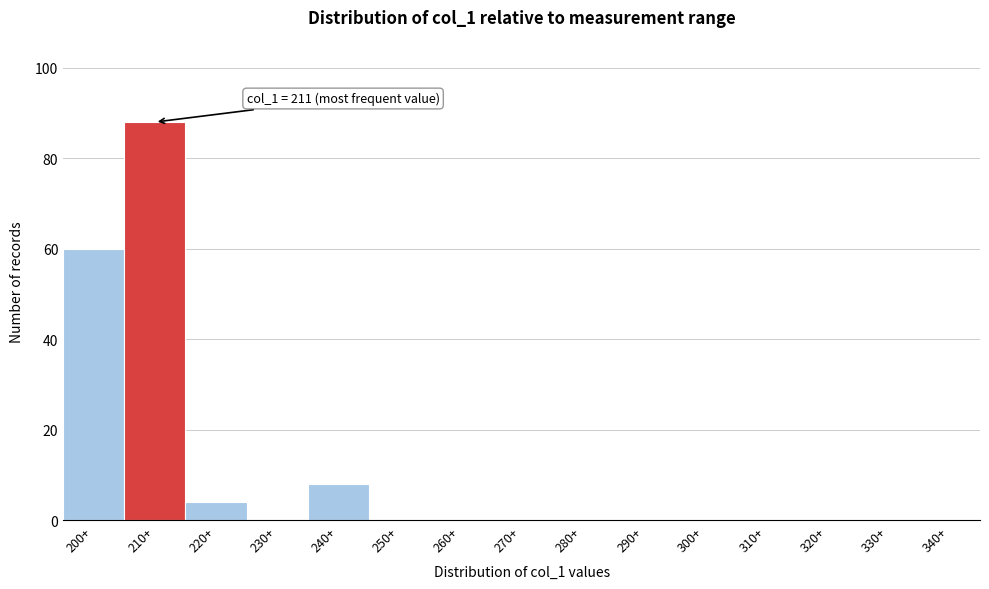

Reading right to left, what are all the values shown in this chart?

340+=0	330+=0	320+=0	310+=0	300+=0	290+=0	280+=0	270+=0	260+=0	250+=0	240+=8	230+=0	220+=4	210+=88	200+=60